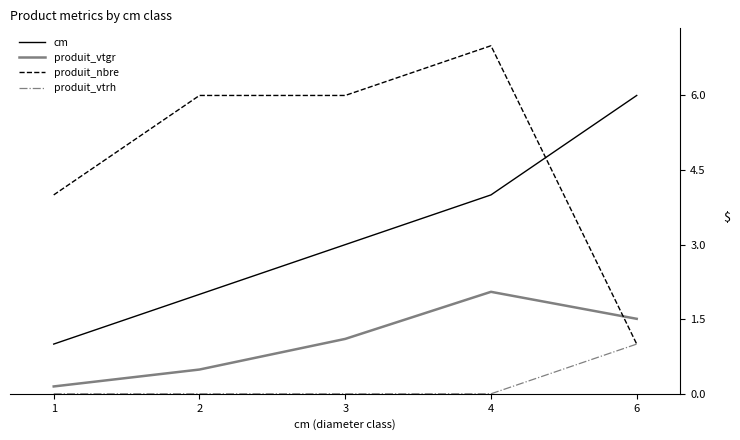

What is the average value of the produit_vtrh series?

0.2